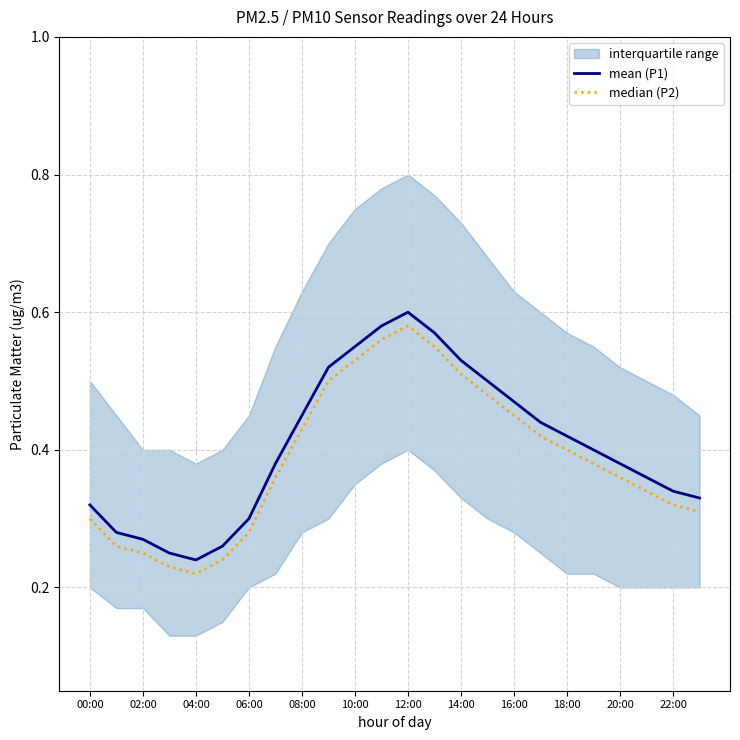

True or false: median (P2) and mean (P1) cross at least once.

False